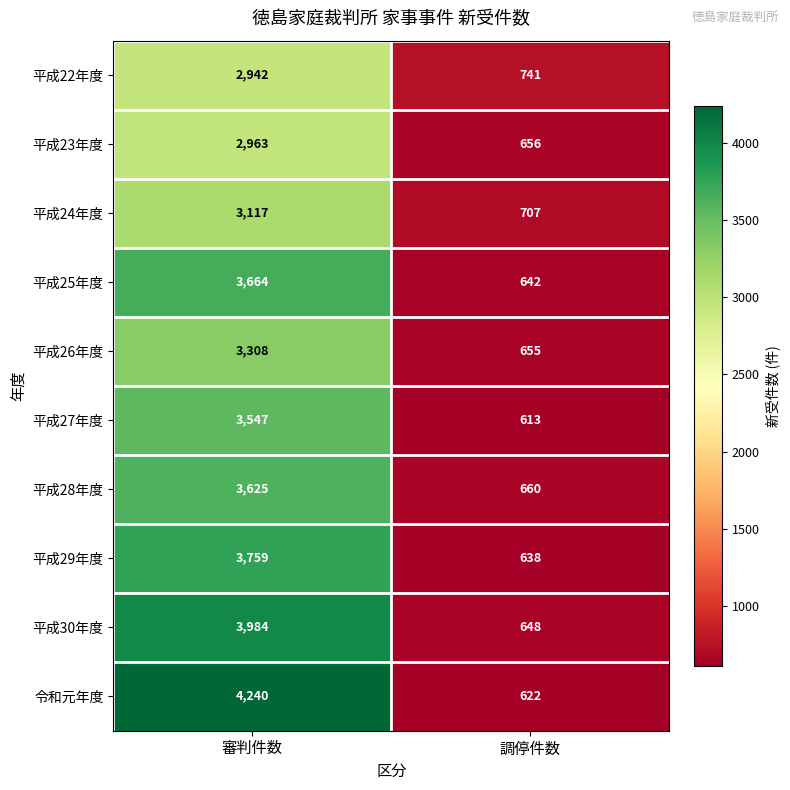

List the series in order of their peak value, lowest first.

平成22年度, 平成23年度, 平成24年度, 平成26年度, 平成27年度, 平成28年度, 平成25年度, 平成29年度, 平成30年度, 令和元年度